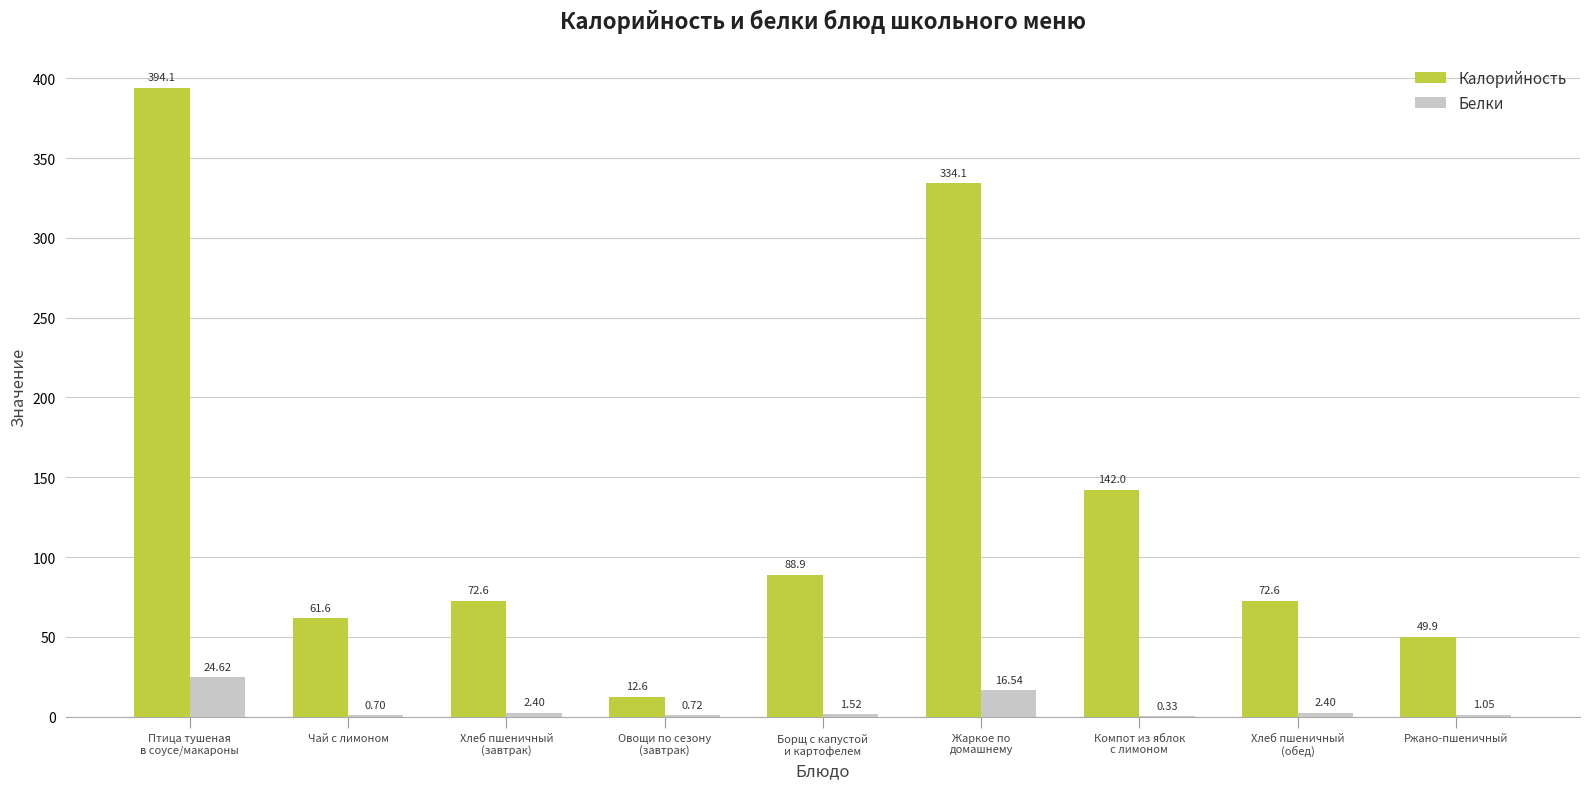

Which series has the largest total across all categories?

Калорийность